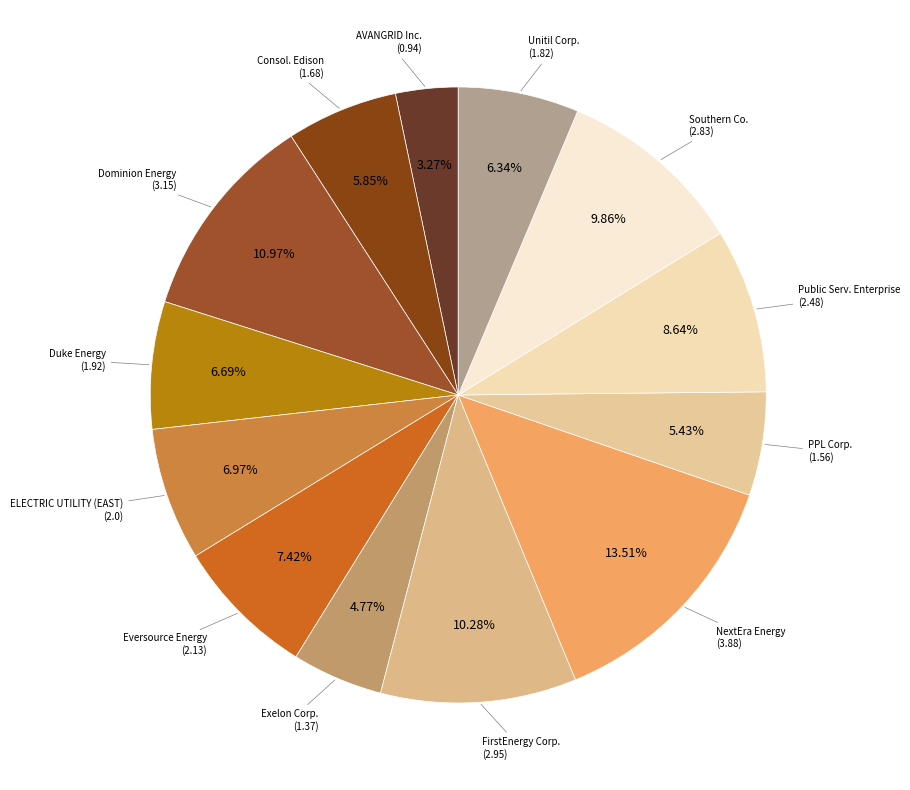

How many slices are in this pie chart?

13